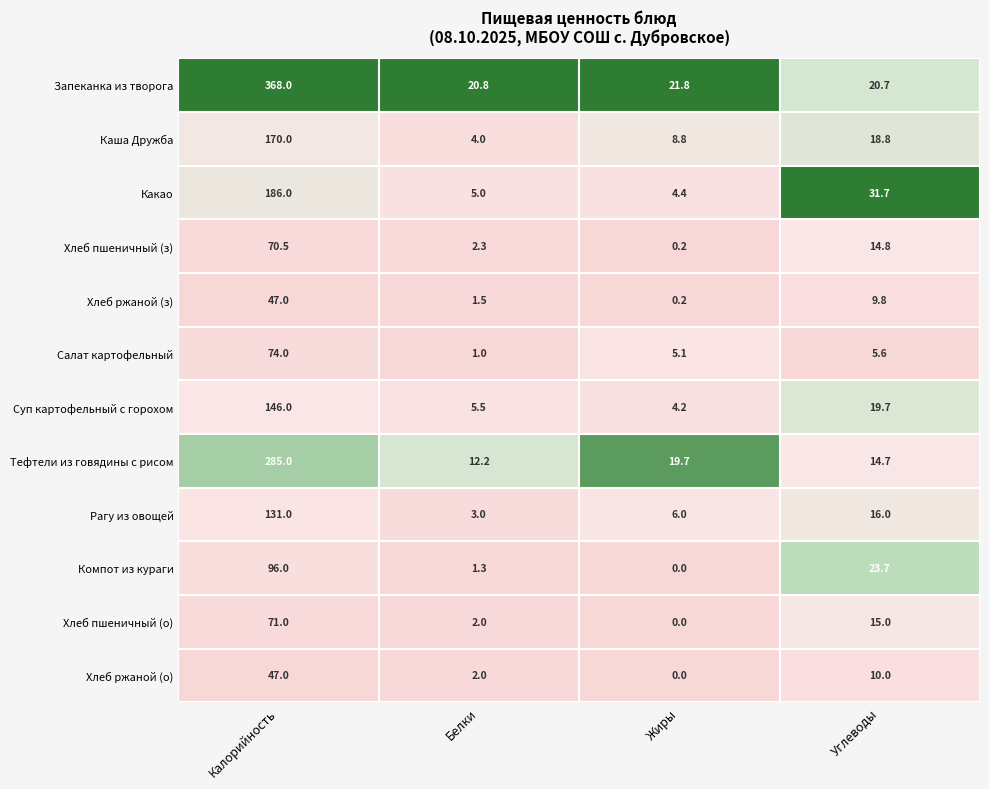

Which series has the largest total across all categories?

Запеканка из творога